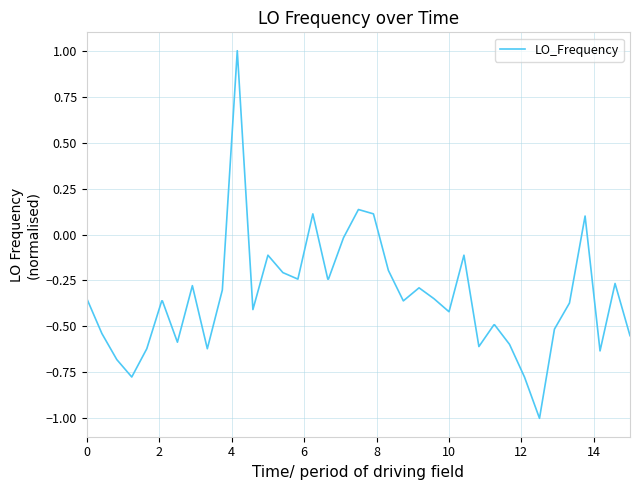

What is the smallest value displayed?

-1.0